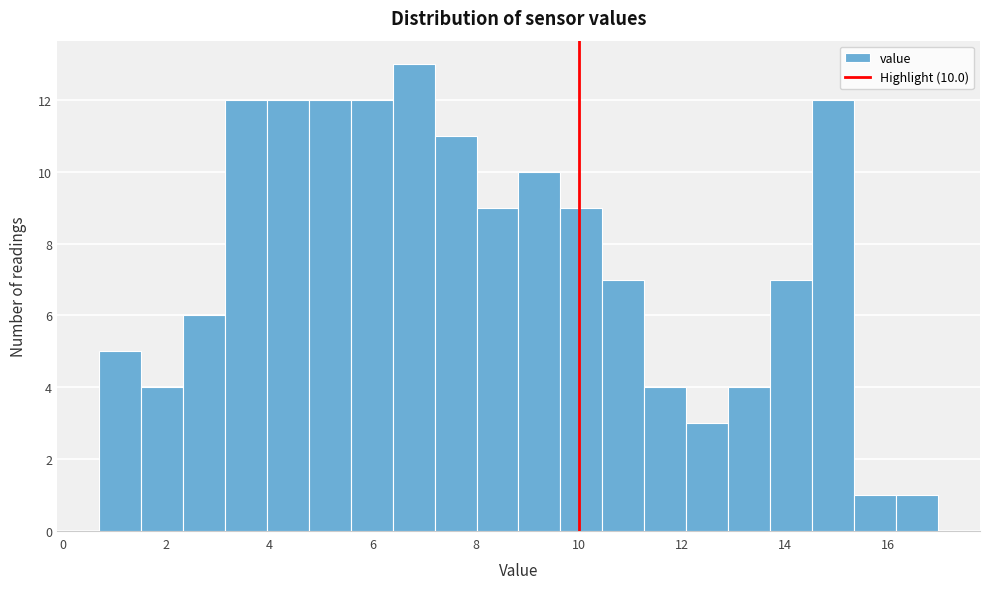

Which range on the x-axis has the tallest bar?

6.4 to 7.2